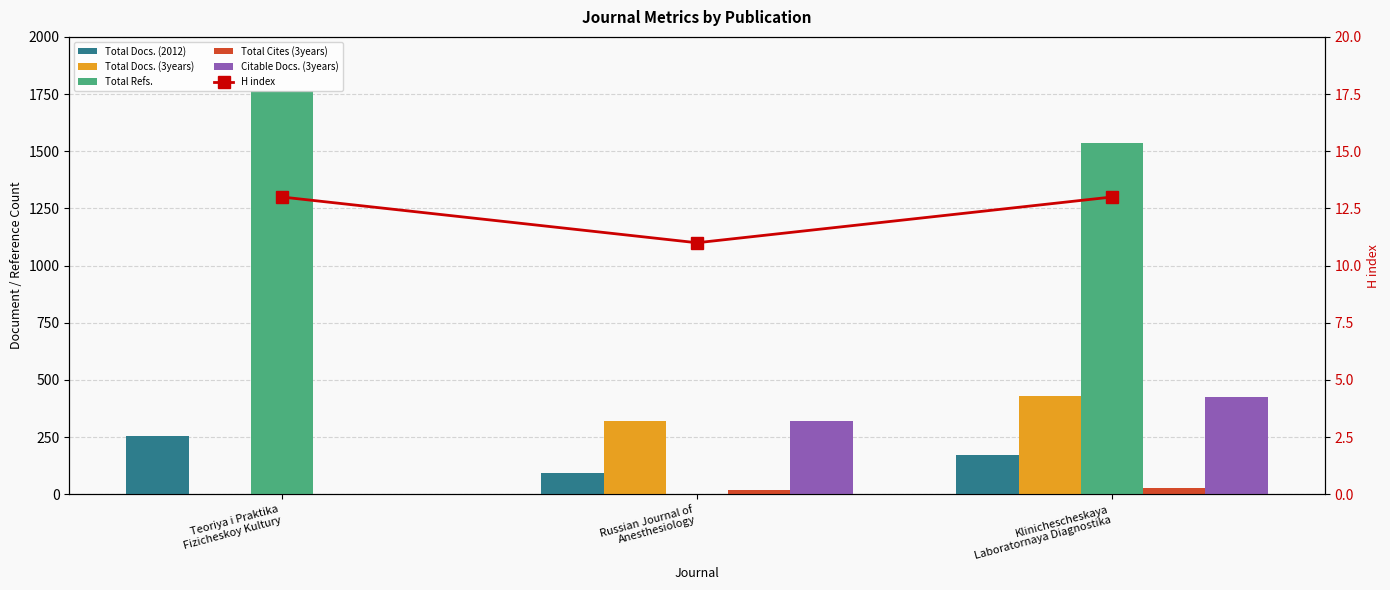

What is the average value of the H index series?

12